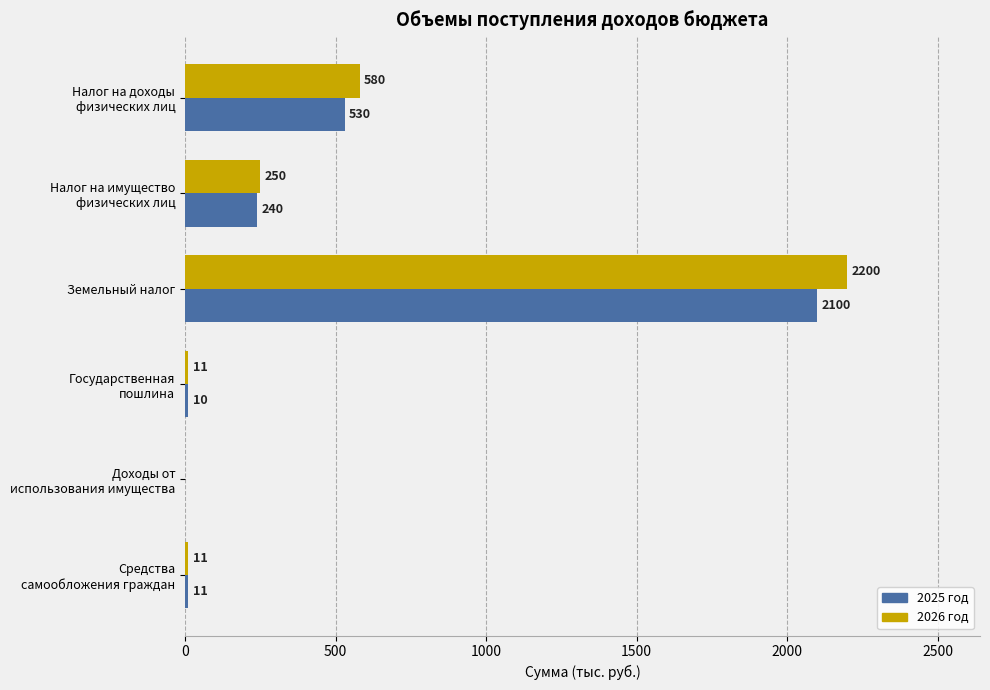

Which series has the largest total across all categories?

2026 год